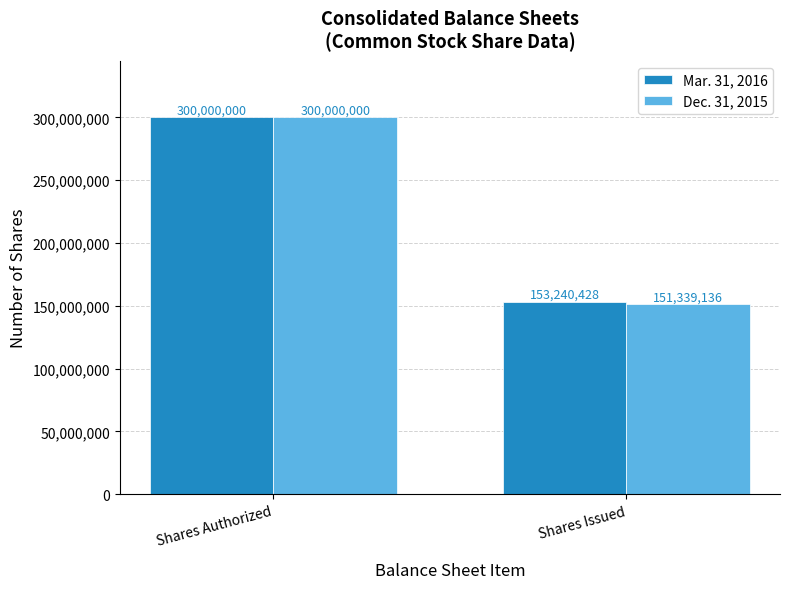

Which series has the largest range (max minus min)?

Dec. 31, 2015